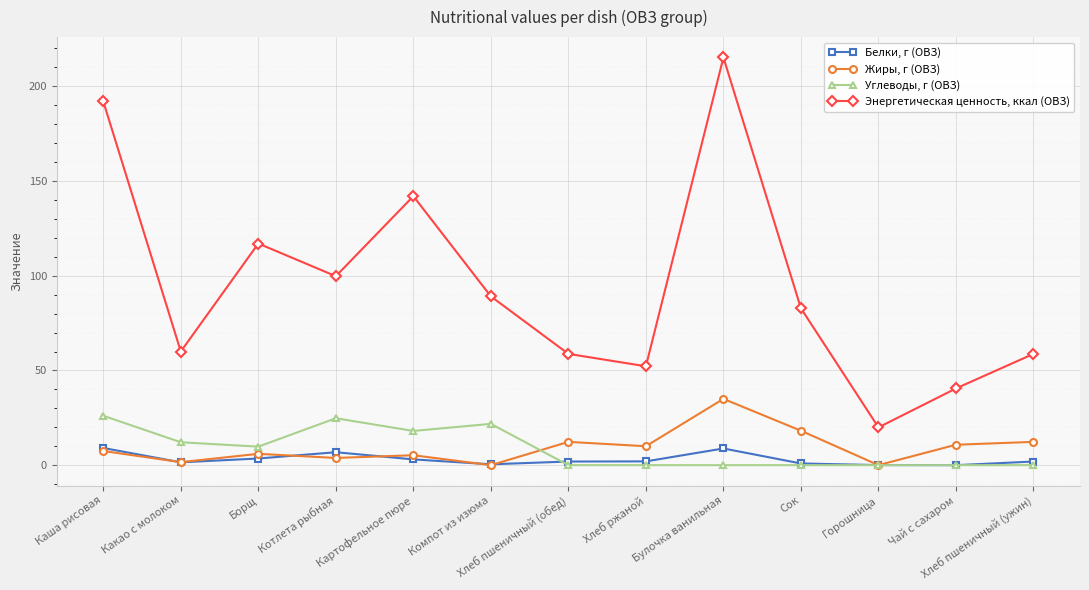

What is the sum of the Углеводы, г (ОВЗ) values at Борщ and Булочка ванильная?

9.8